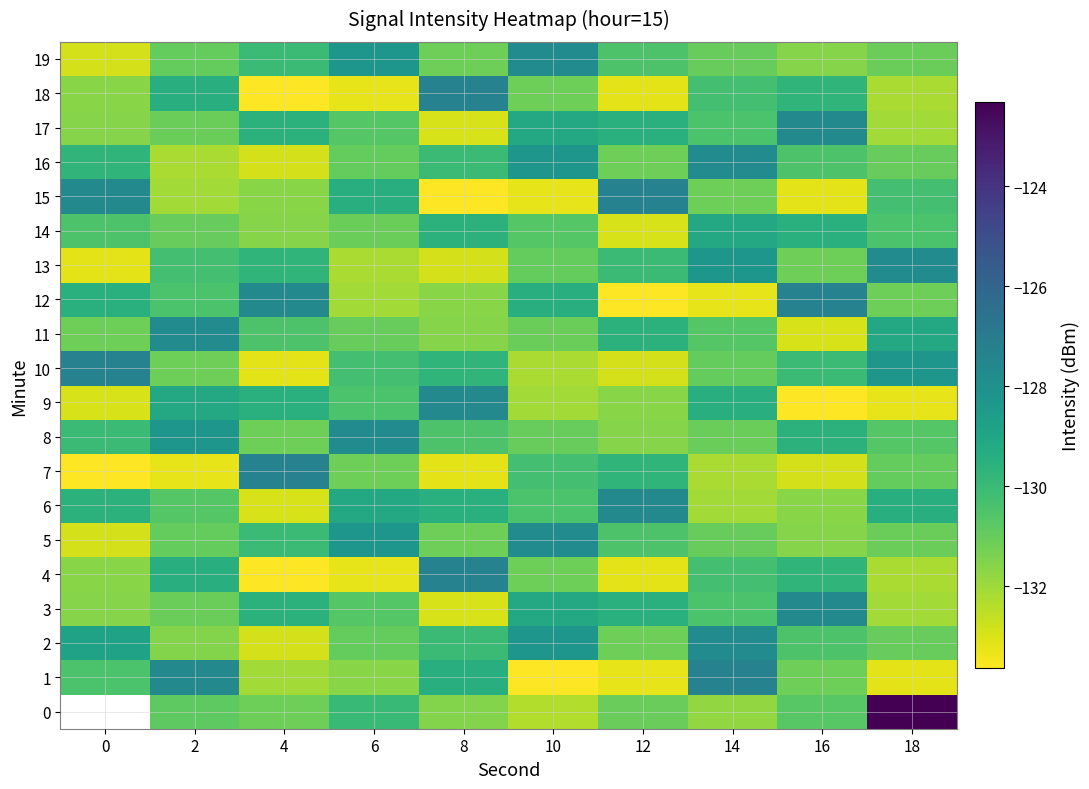

At which category is the sum across all series the highest?

14